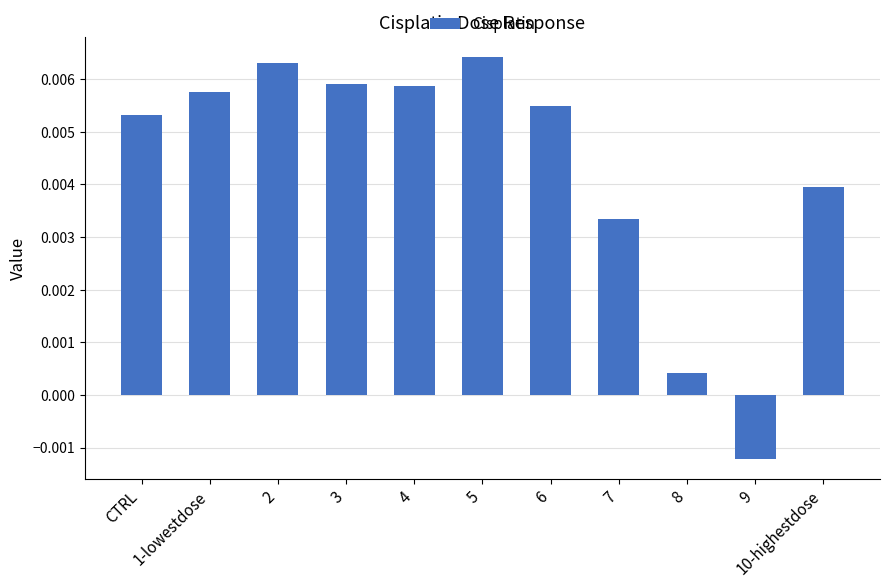

At which label does the data first exceed 0?

CTRL